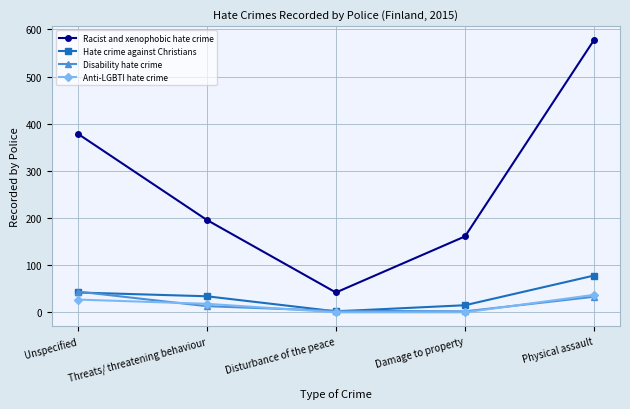

Where does the Anti-LGBTI hate crime series first go above 18?

Unspecified